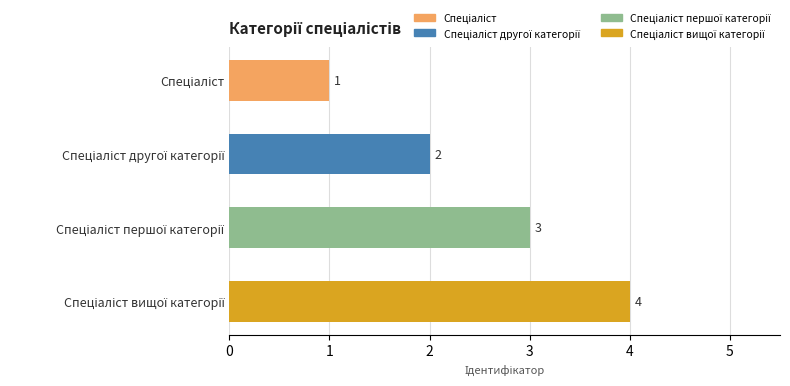

How many categories are shown in the chart?

4